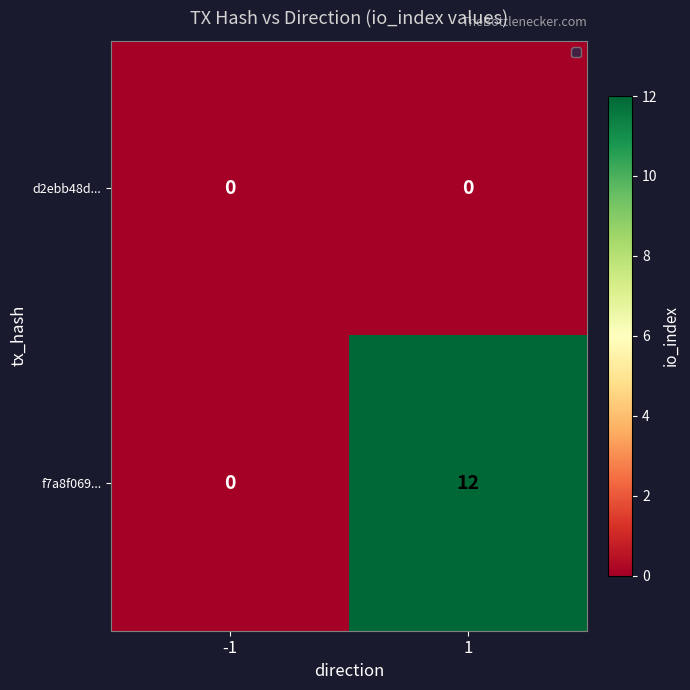

The f7a8f069... series shows 12 at 1. True or false?

True